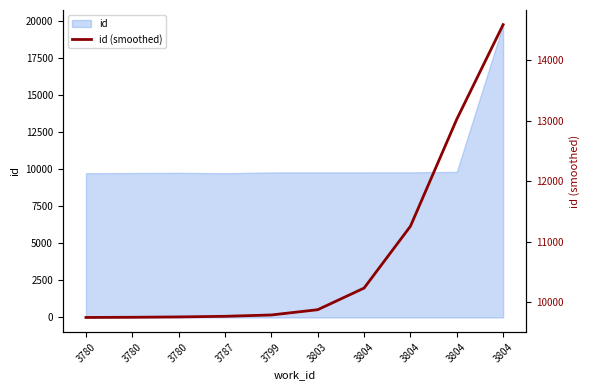

How many values exceed 9876?

4